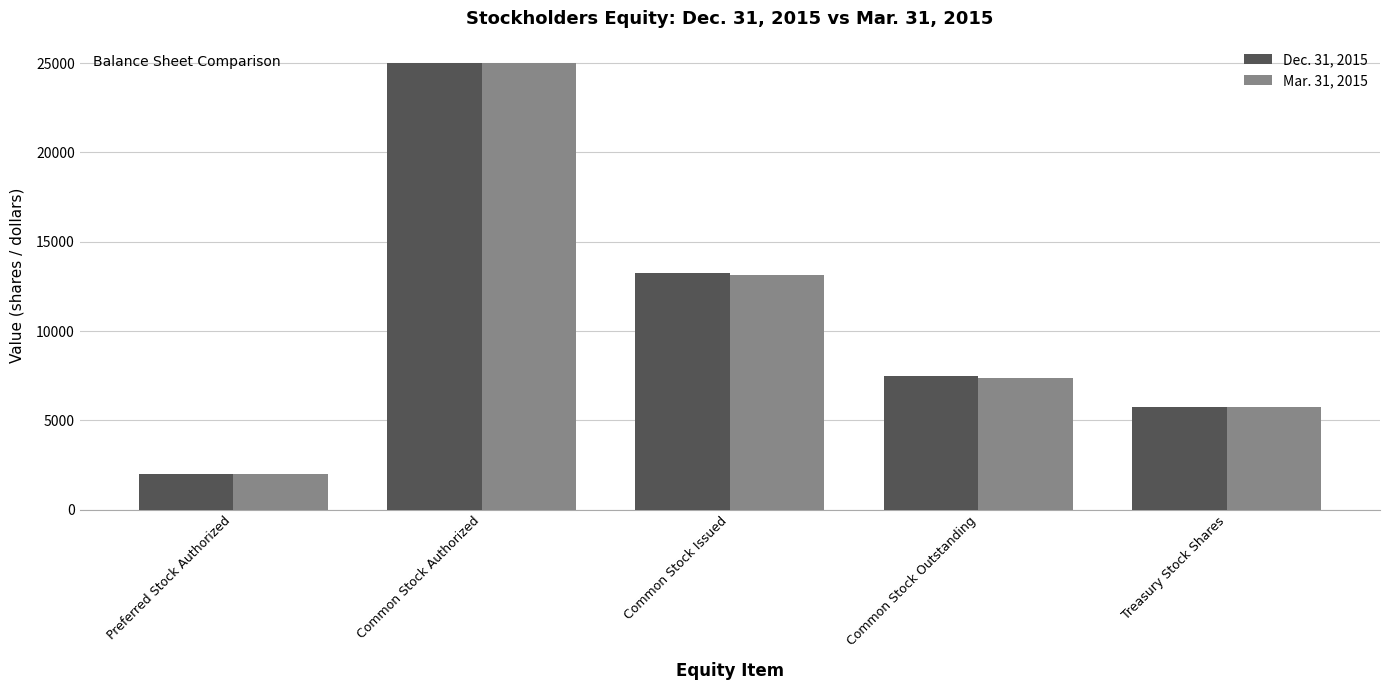

What is the difference between the maximum and minimum values in the Mar. 31, 2015 series?

23000